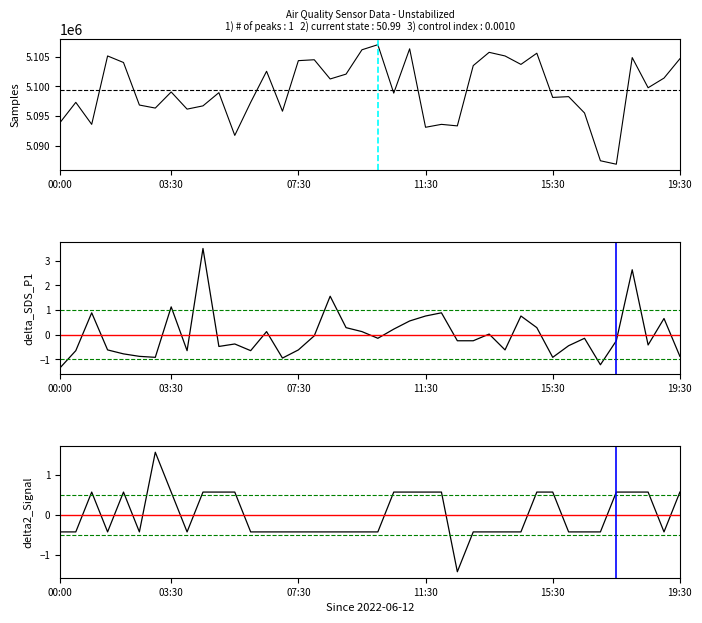

True or false: SDS_P1 and Samples cross at least once.

False